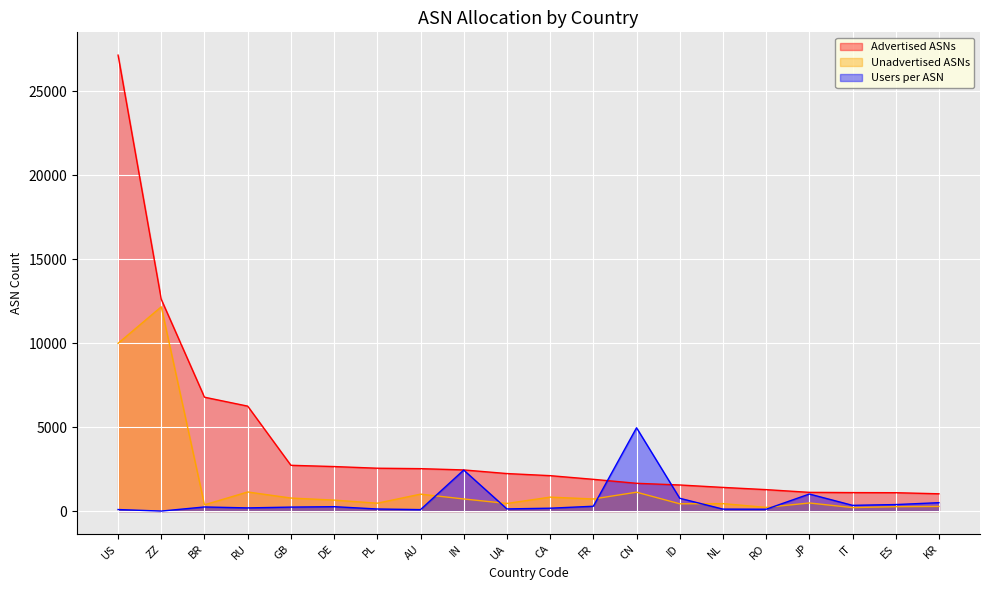

What is the total value across all series at NL?

1969.9